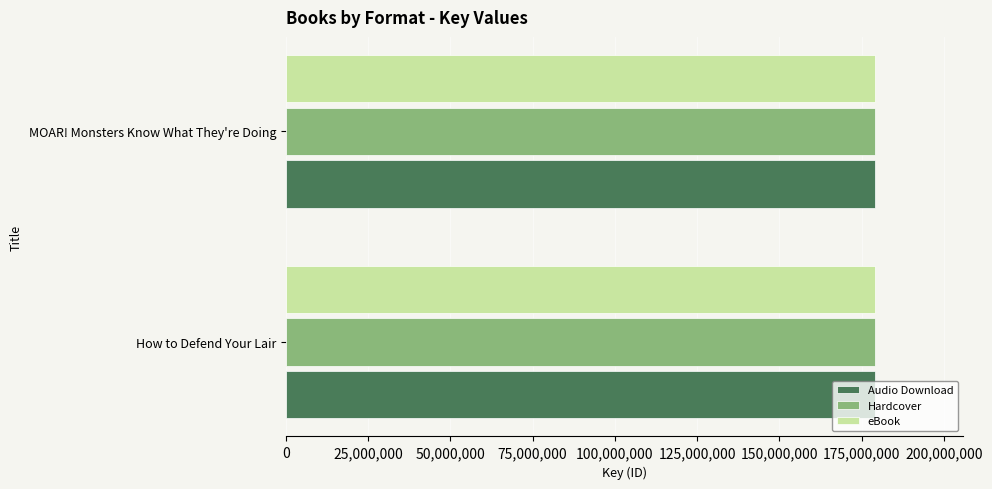

What is the total value across all series at MOAR! Monsters Know What They're Doing?

537033096